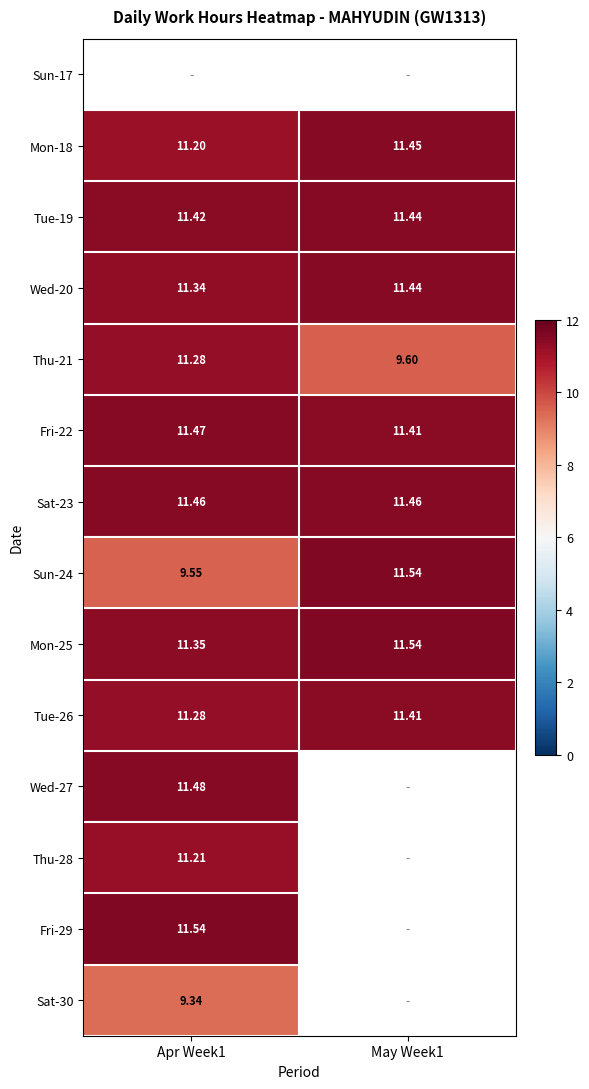

True or false: Thu-21 has a value of 9.6 at May Week1.

True